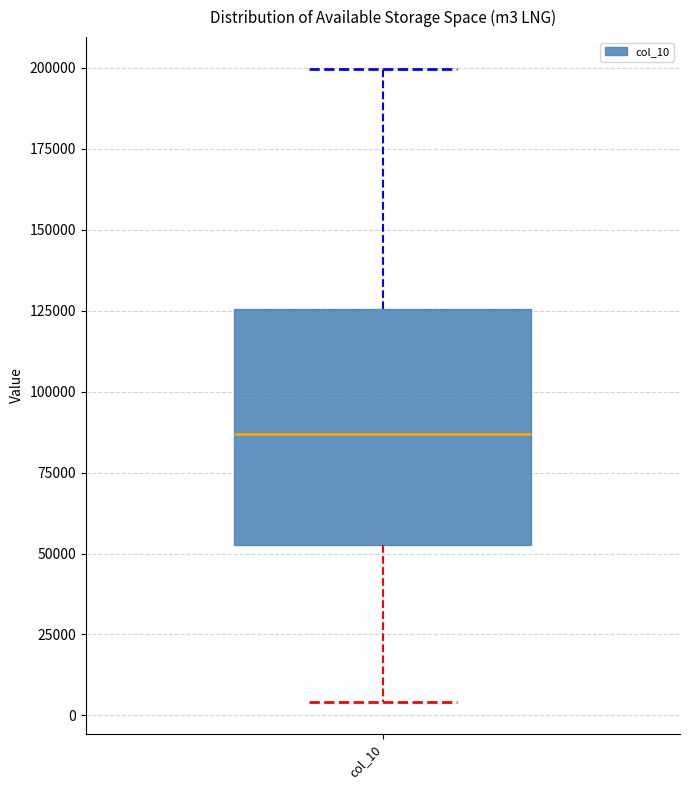

Where is the upper edge of the box for col_10 on the y-axis? The values are not printed on the chart, so give them approximately, as read against the axis.

125000